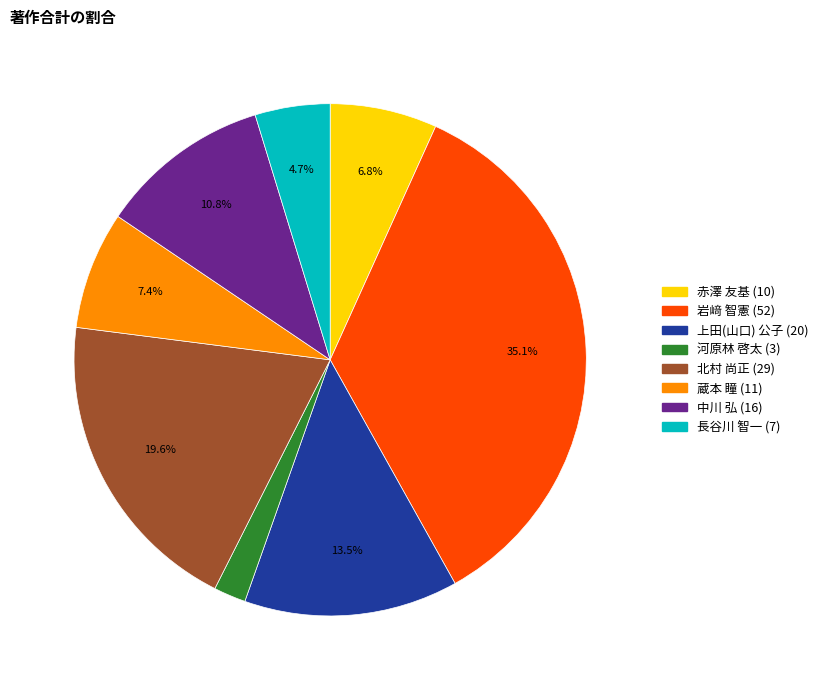

To the nearest percent, what percentage of the pie is 蔵本 瞳?

7%